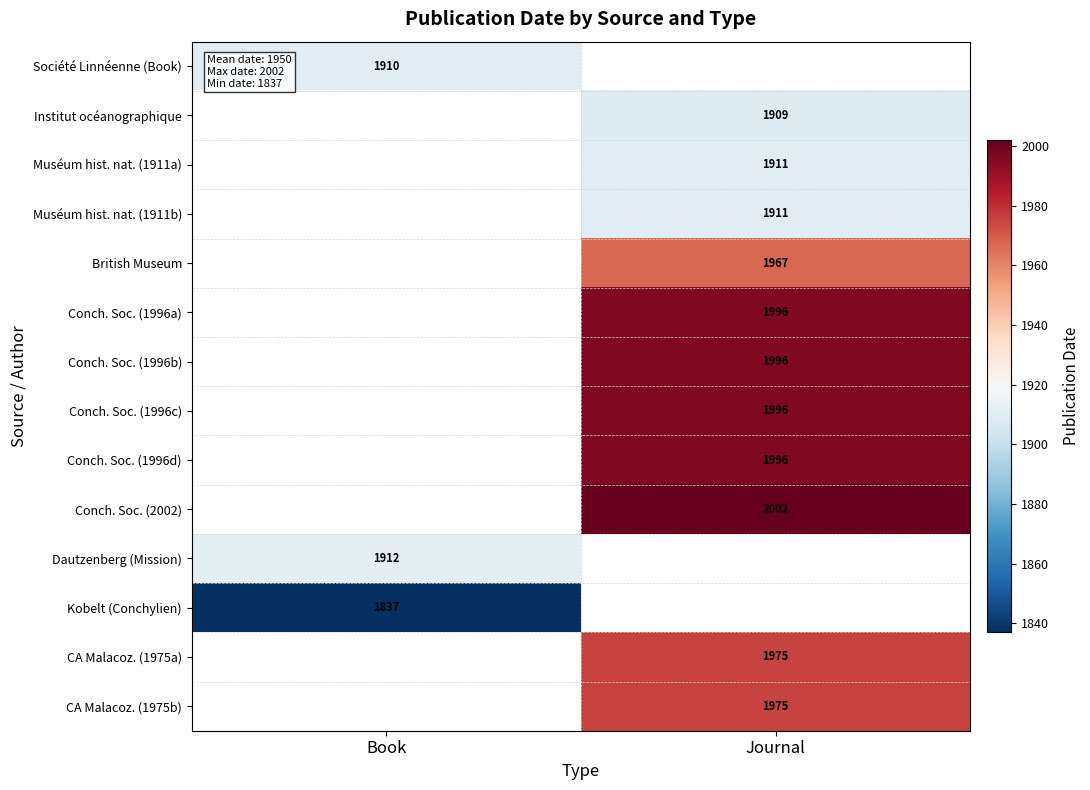

How many categories are shown in the chart?

2